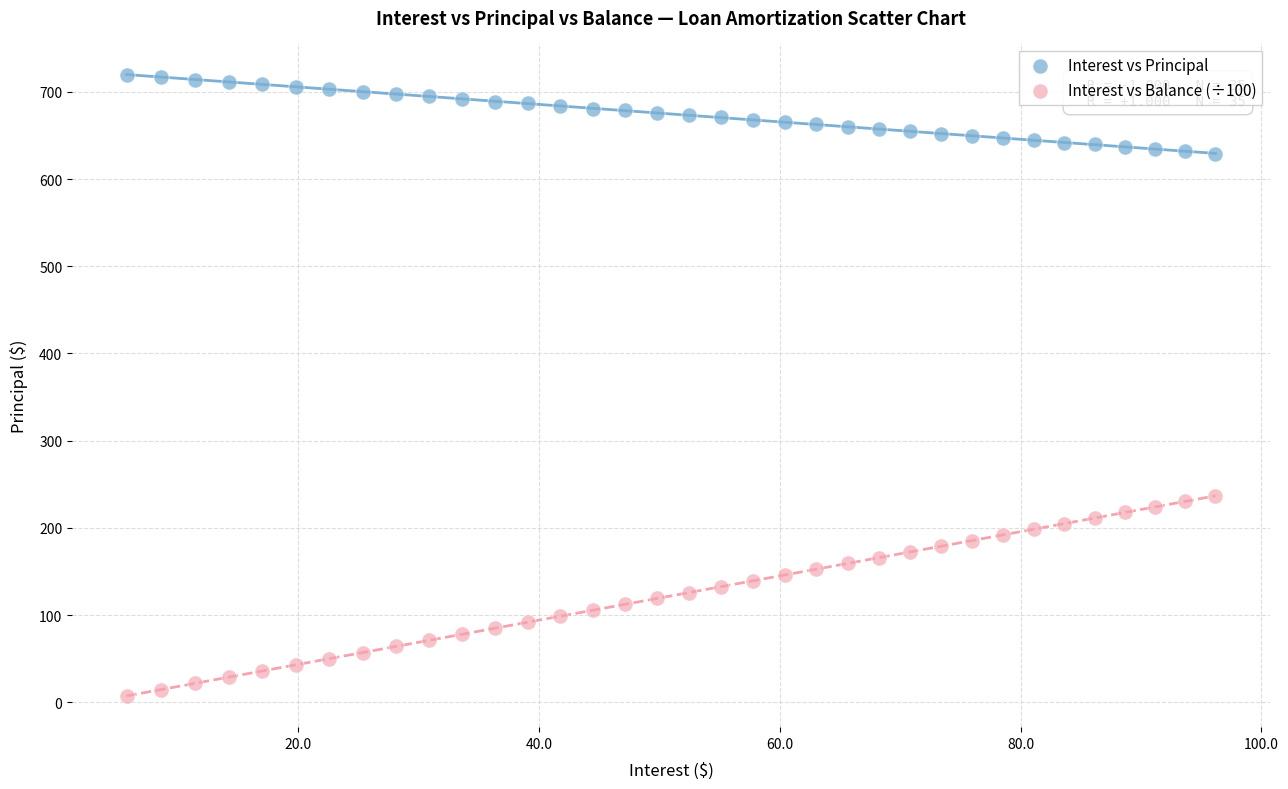

What is the X range (max minus min) for the scatter plot?

90.5